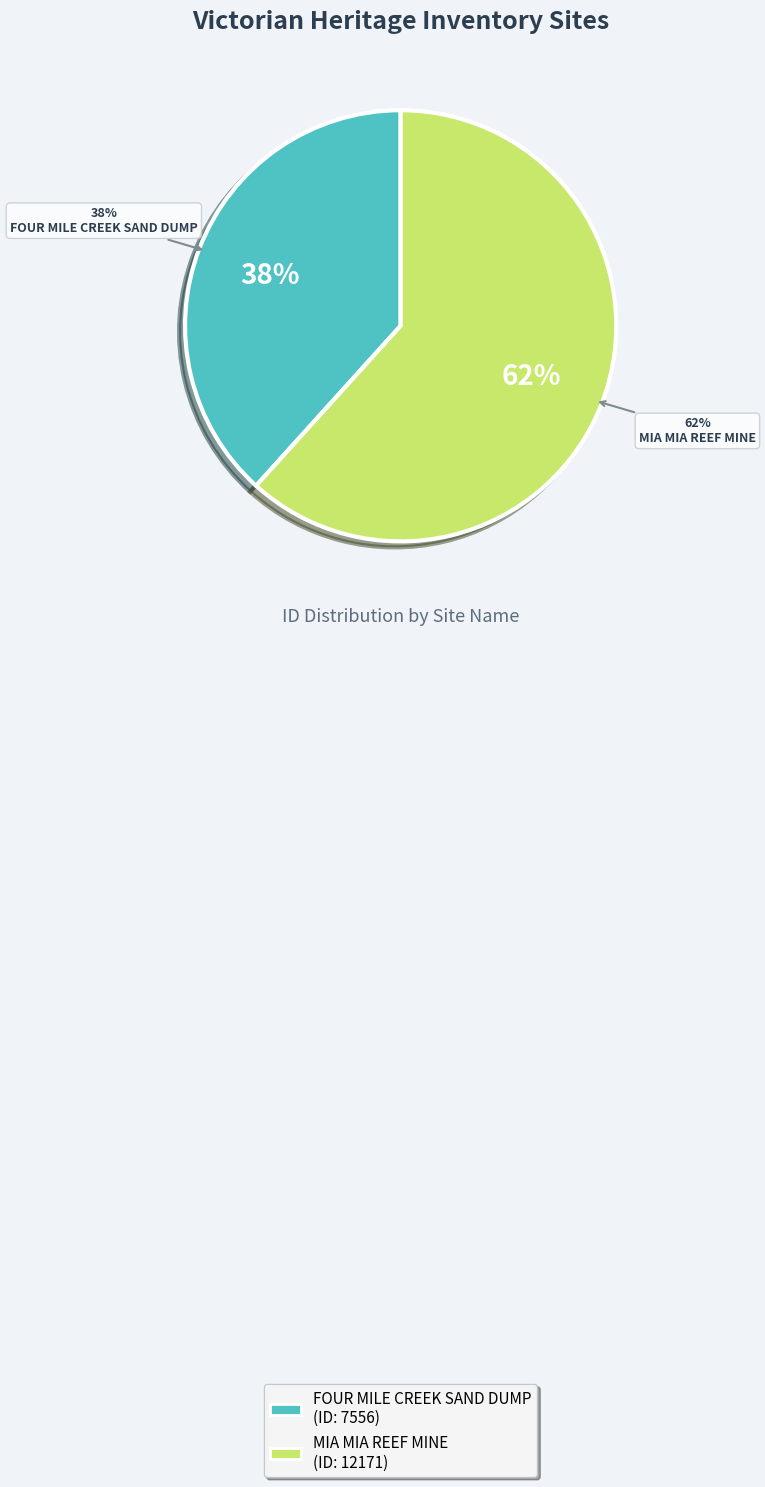

How many segments does this pie chart have?

2